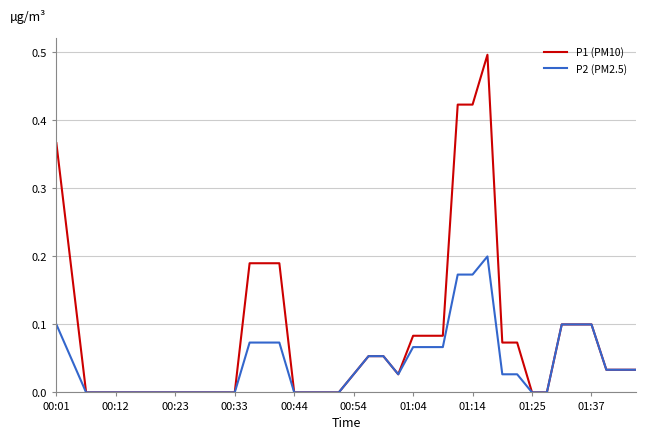

What is the difference between the maximum and minimum values in the P1 (PM10) series?

0.5